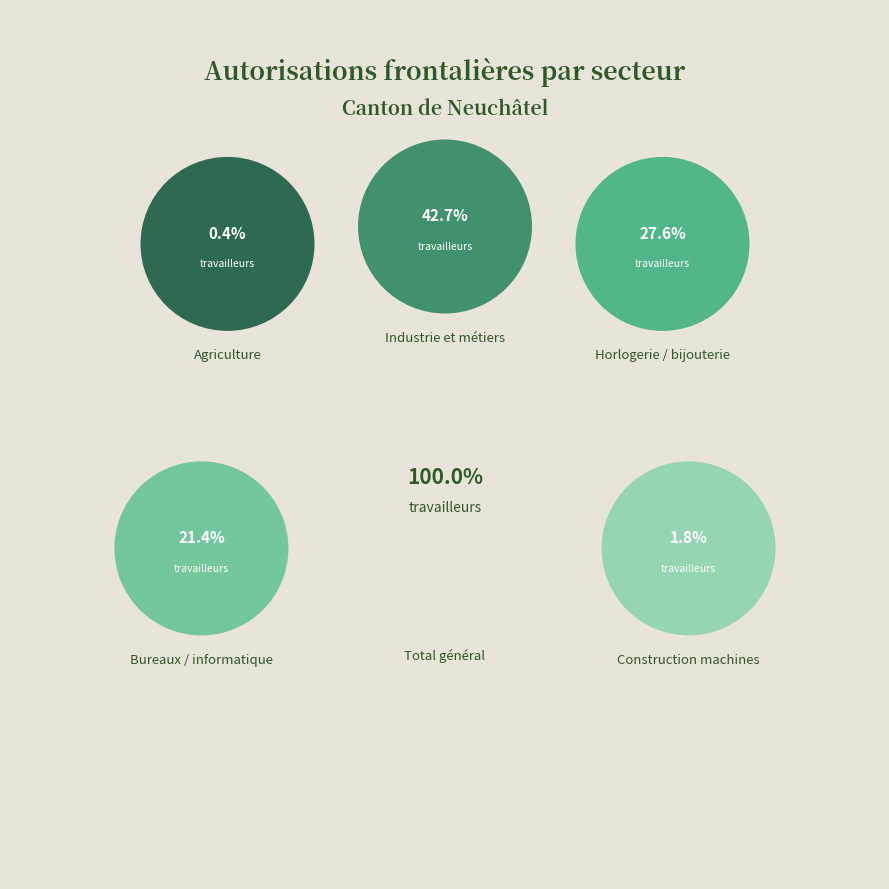

The Autres slice represents 13% of the pie. True or false?

False